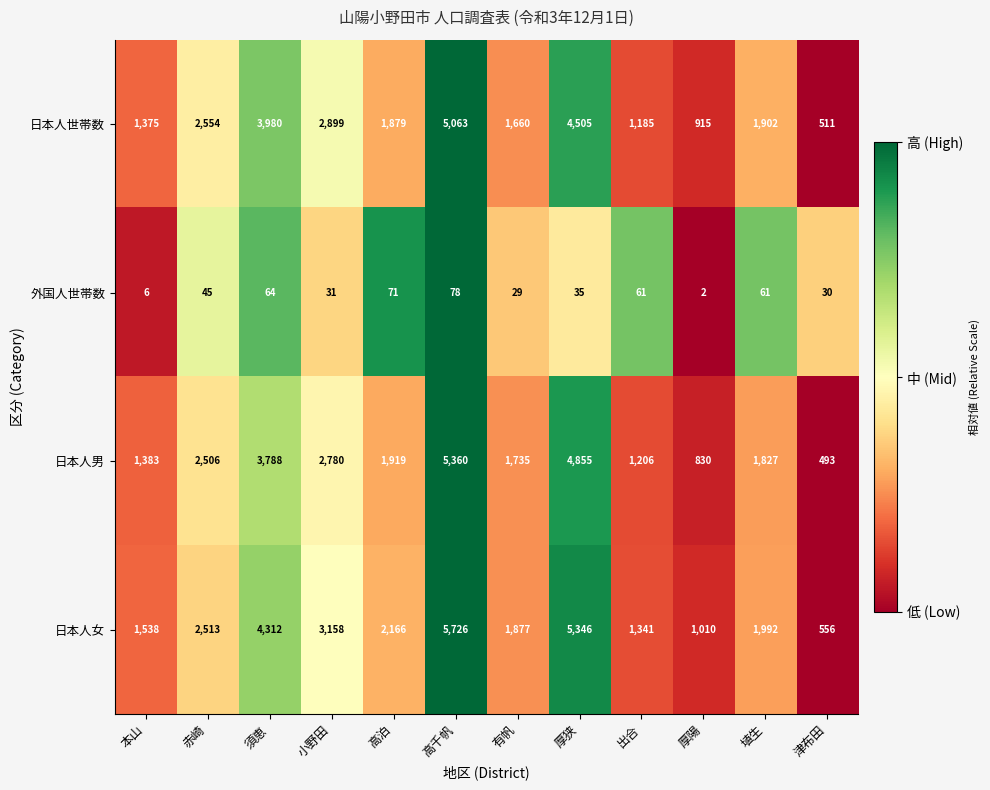

Count the number of data series in this chart.

4